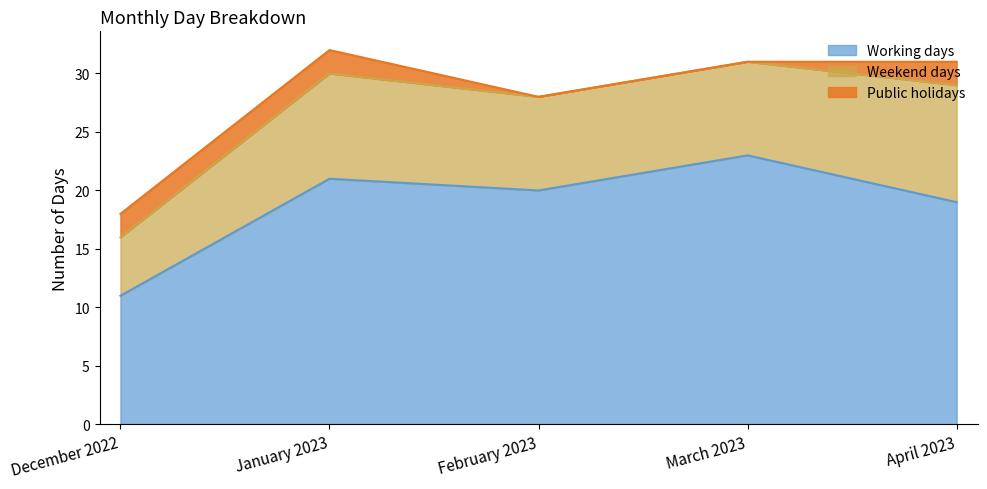

What are all the series names shown in the legend?

Working days, Weekend days, Public holidays